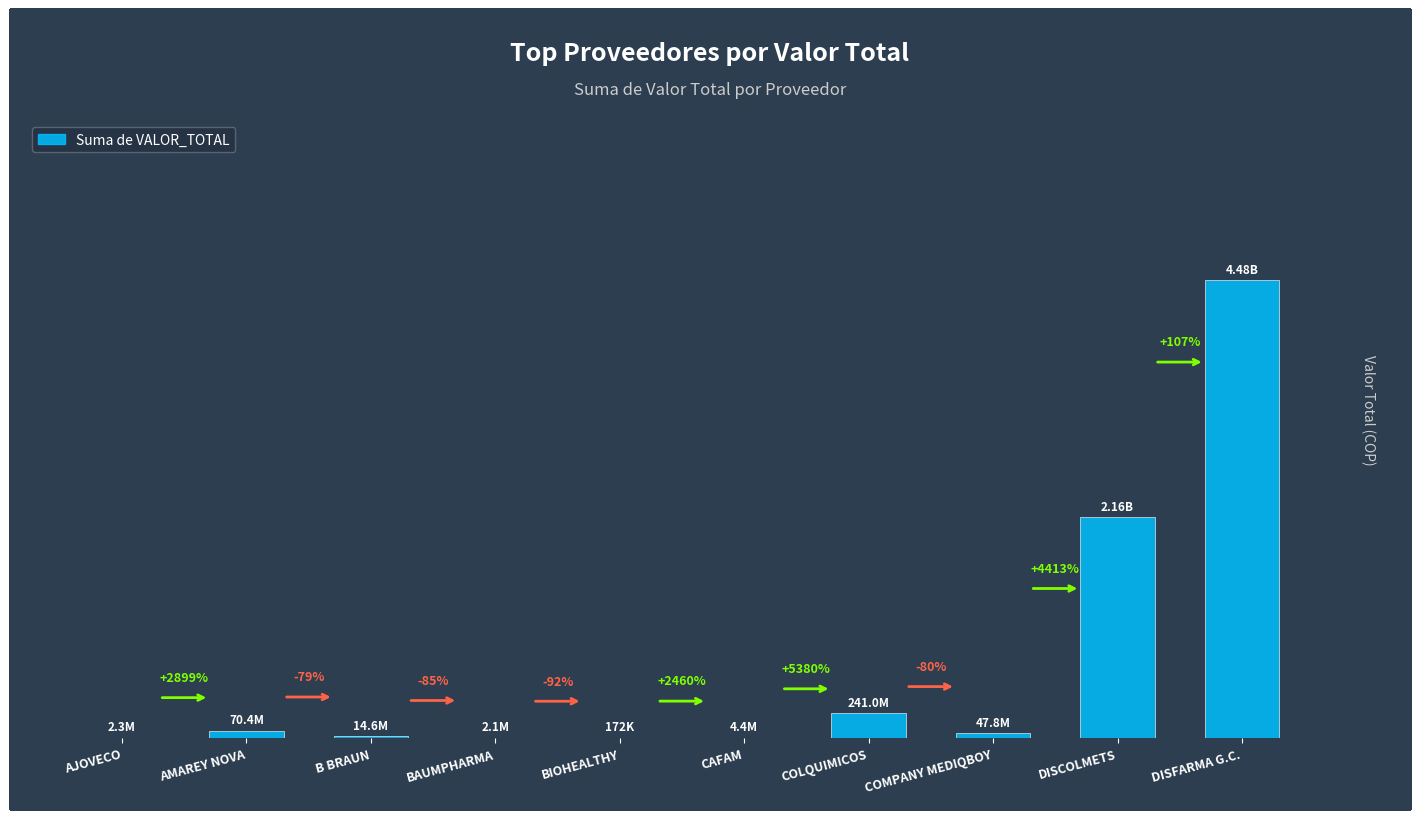

Where is the data nearest to the value 2237773411?

DISCOLMETS